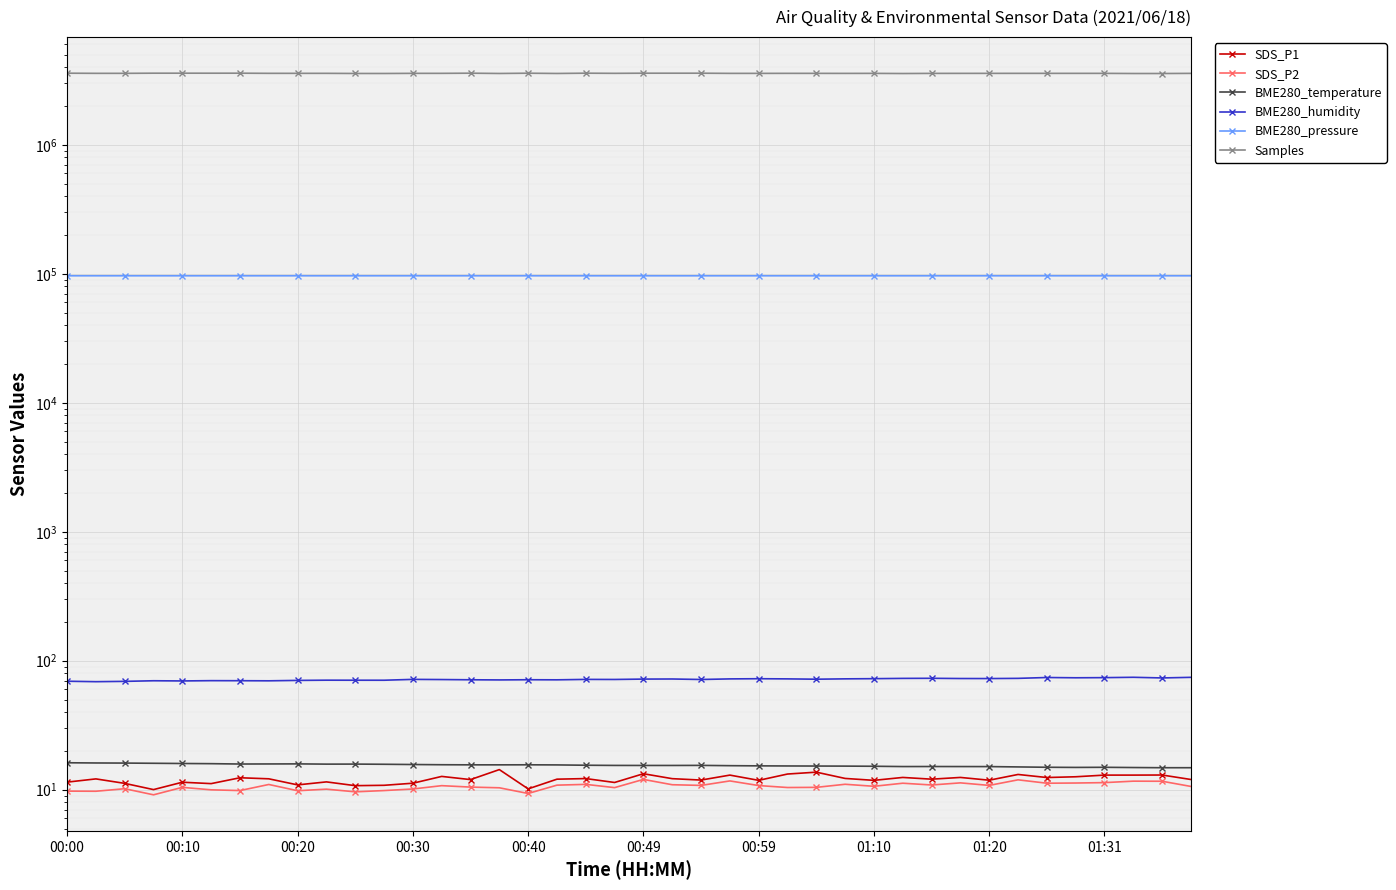

Reading left to right, transcribe all the data shown in this chart.

SDS_P1: 11.4	12.1	11.2	10.0	11.4	11.2	12.4	12.2	10.9	11.5	10.8	10.8	11.2	12.7	12.0	14.3	10.2	12.1	12.2	11.4	13.3	12.2	11.9	13.0	11.8	13.2	13.7	12.2	11.8	12.4	12.1	12.4	11.8	13.1	12.4	12.6	13.0	13.0	13.0	12.0
SDS_P2: 9.8	9.7	10.2	9.1	10.4	10.0	9.8	11.0	9.8	10.1	9.6	9.8	10.1	10.8	10.5	10.3	9.3	10.8	11.0	10.4	12.0	10.9	10.8	11.7	10.8	10.4	10.4	11.0	10.6	11.2	10.9	11.3	10.8	11.9	11.2	11.3	11.3	11.7	11.6	10.6
BME280_temperature: 16.2	16.1	16.1	16.0	16.0	15.9	15.8	15.8	15.9	15.8	15.8	15.8	15.7	15.6	15.6	15.6	15.6	15.6	15.5	15.4	15.4	15.4	15.4	15.4	15.3	15.3	15.3	15.2	15.2	15.1	15.1	15.1	15.1	15.0	14.9	14.9	14.9	14.9	14.8	14.8
BME280_humidity: 69.3	68.8	69.2	70.0	69.7	70.1	70.0	69.9	70.4	70.7	70.6	70.6	71.7	71.5	71.2	71.0	71.2	71.1	71.7	71.6	72.1	72.2	71.6	72.3	72.5	72.3	71.9	72.4	72.6	73.0	73.1	72.8	72.8	73.0	74.1	73.8	74.0	74.4	73.6	74.4
BME280_pressure: 96557.8	96549.1	96551.5	96552.6	96536.7	96547.3	96536.7	96545.2	96550.3	96537.2	96546.8	96549.5	96552.5	96548.2	96544.2	96546.1	96543.2	96545.6	96543.5	96543.5	96541.9	96533.2	96539.0	96530.5	96535.0	96536.4	96532.4	96534.5	96534.3	96527.7	96536.4	96534.8	96538.5	96541.8	96547.9	96537.0	96544.4	96540.2	96541.0	96533.0
Samples: 3593293.0	3584394.0	3584235.0	3593709.0	3593730.0	3592942.0	3593719.0	3584522.0	3584147.0	3584303.0	3576172.0	3575175.0	3583677.0	3583945.0	3593562.0	3576010.0	3592646.0	3576036.0	3593897.0	3584484.0	3593151.0	3592959.0	3592875.0	3582200.0	3581839.0	3583803.0	3582850.0	3580933.0	3582366.0	3572901.0	3581058.0	3582270.0	3582807.0	3583302.0	3583218.0	3583010.0	3583110.0	3573791.0	3573341.0	3582085.0